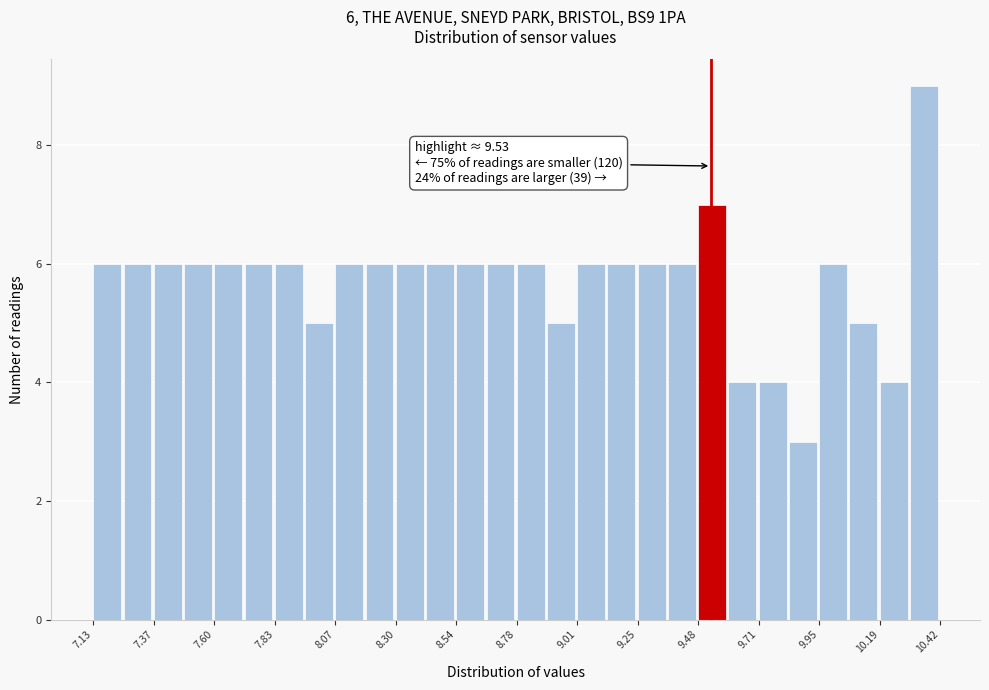

Read against the x-axis, roughly where is the centre of the tallest bar?

10.35